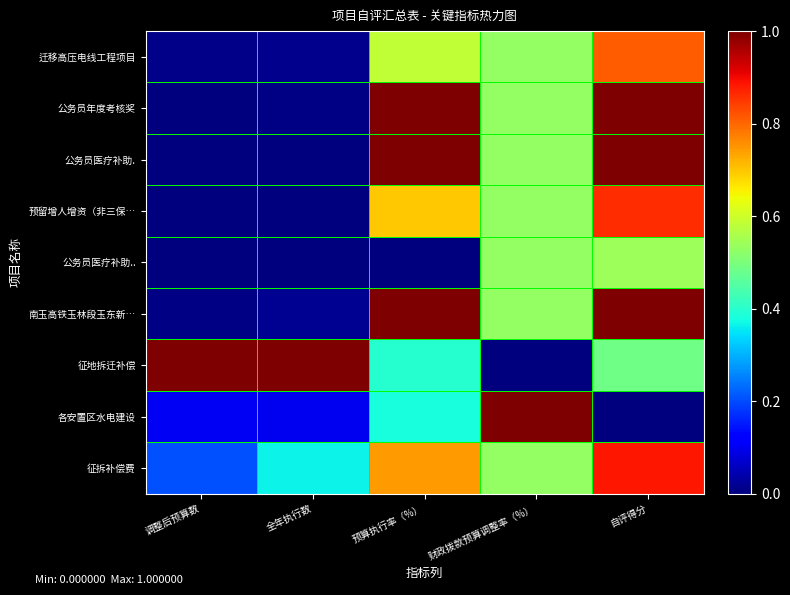

At how many categories does at least one series exceed 0?

5